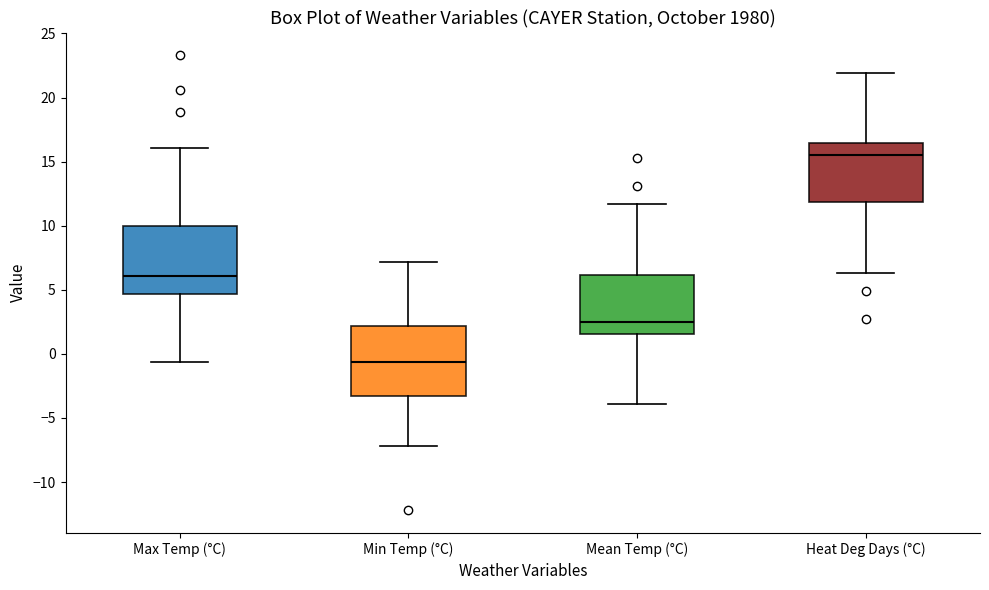

Where is the lower edge of the box for Min Temp (°C) on the y-axis? The values are not printed on the chart, so give them approximately, as read against the axis.

-3.5